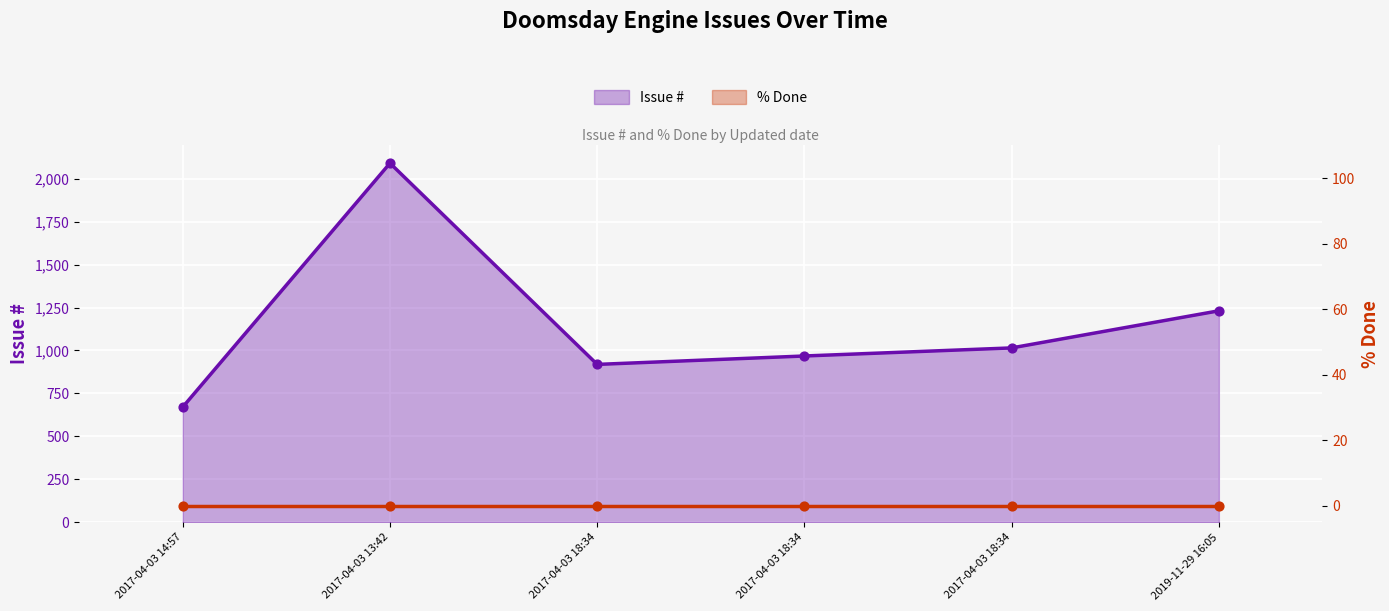

What is the ratio of the value at 2017-04-03 18:34 to the value at 2019-11-29 16:05?

0.8